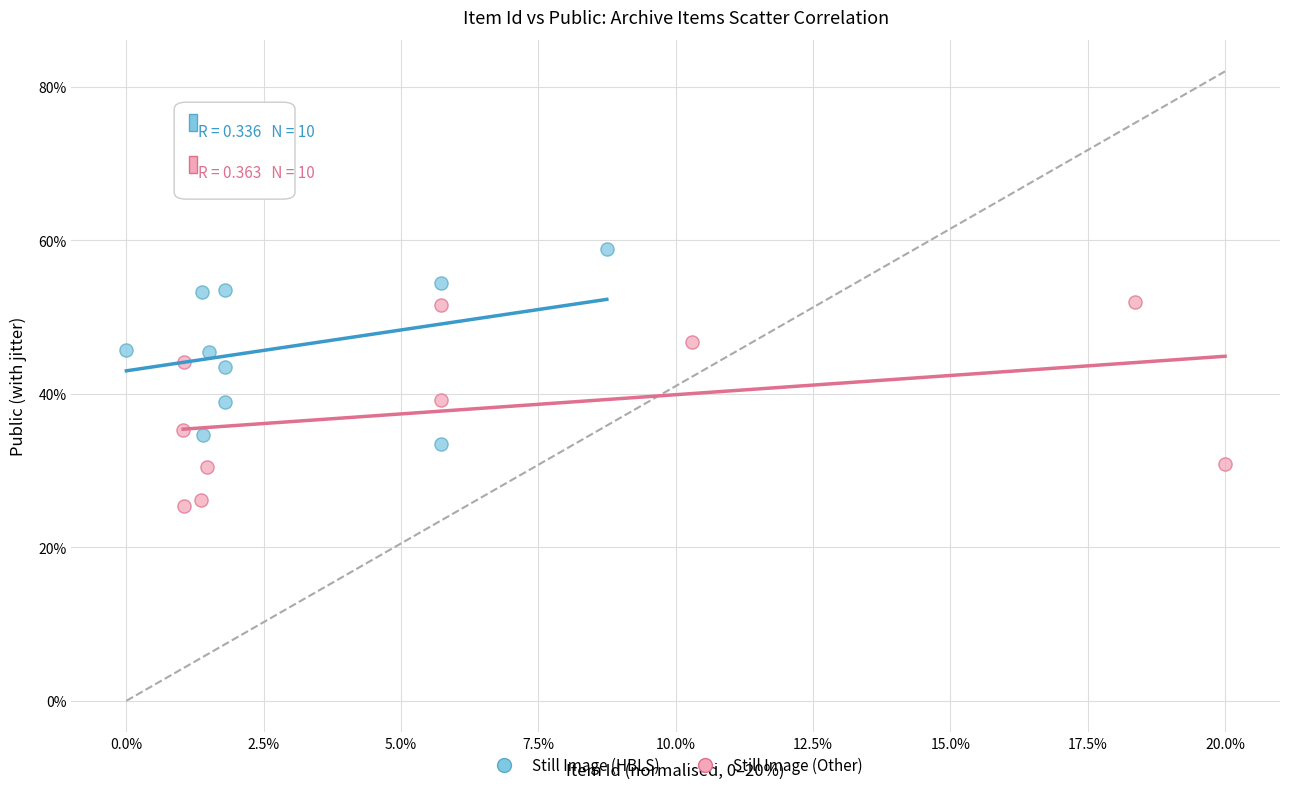

Which series reaches the maximum Y coordinate?

Still Image (HBLS)